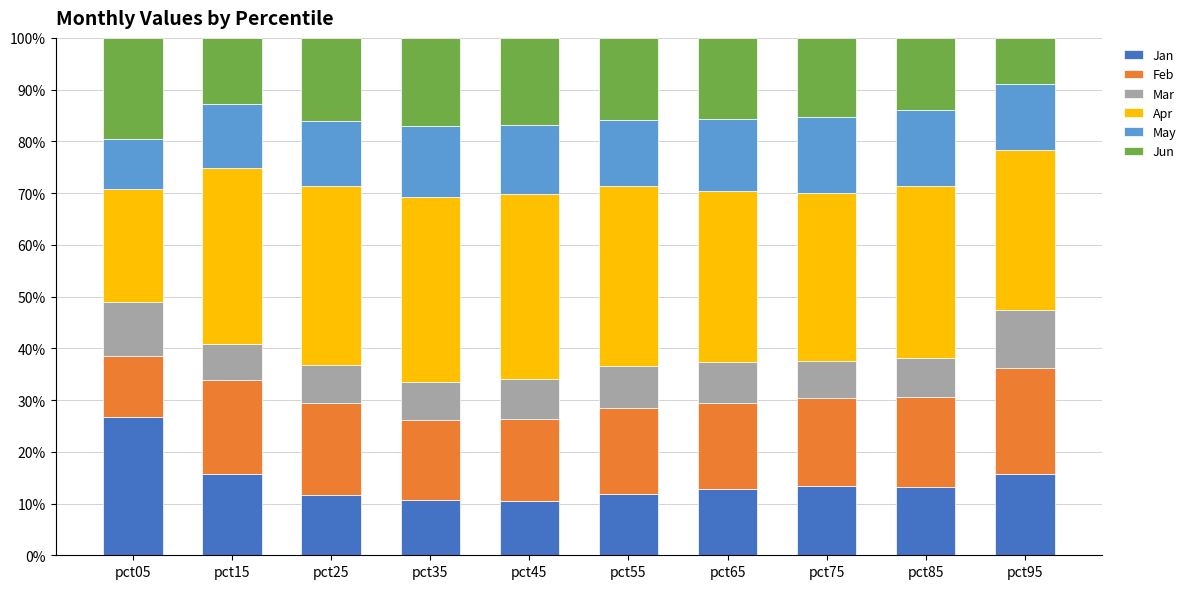

True or false: Jan has a value of 15.7 at pct15.

True